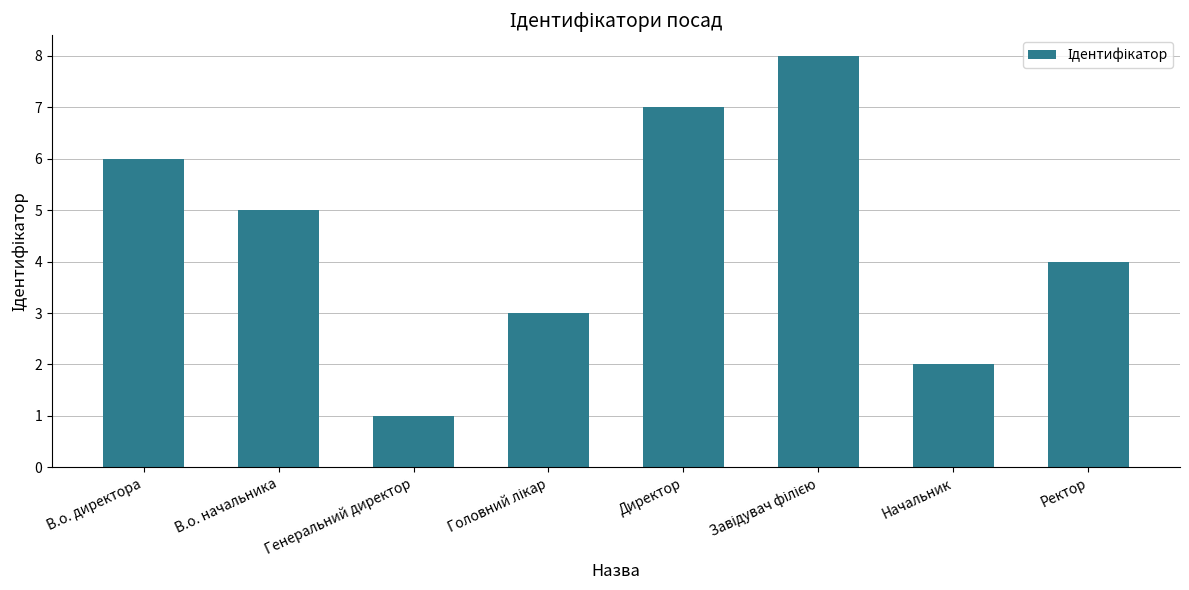

What is the minimum value shown in the chart?

1